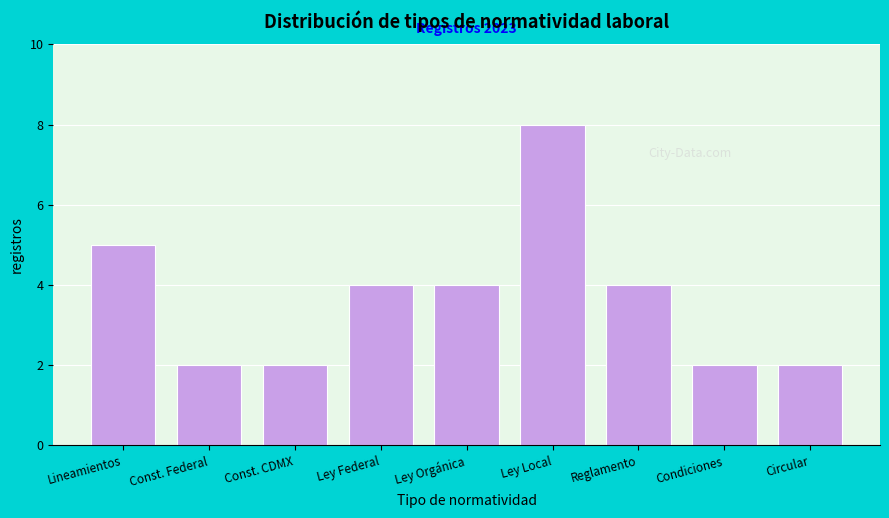

Reading right to left, transcribe all the data shown in this chart.

Circular=2	Condiciones=2	Reglamento=4	Ley Local=8	Ley Orgánica=4	Ley Federal=4	Const. CDMX=2	Const. Federal=2	Lineamientos=5